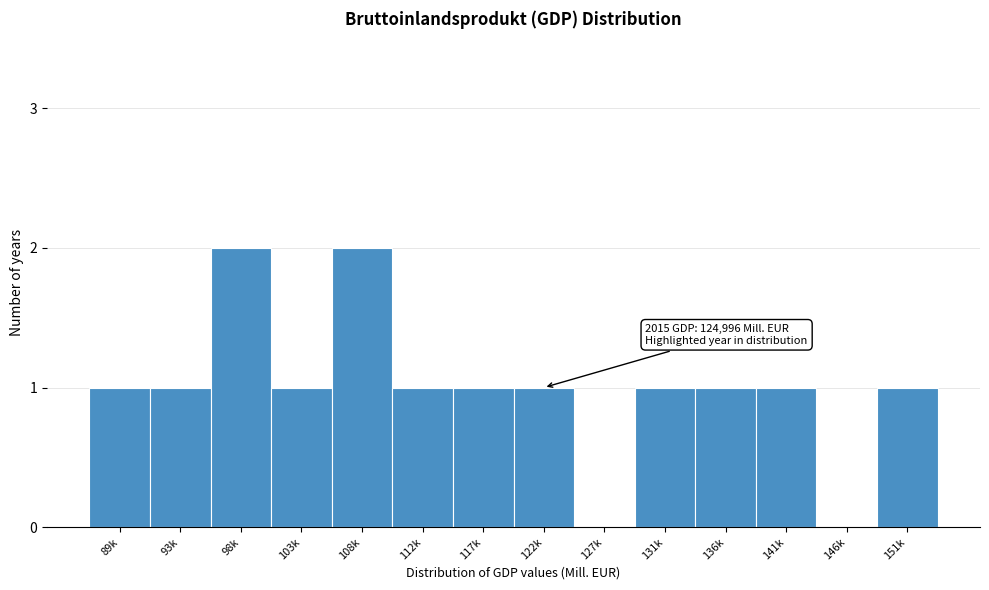

Reading left to right, list all the values displayed in this chart.

89k=1	93k=1	98k=2	103k=1	108k=2	112k=1	117k=1	122k=1	127k=0	131k=1	136k=1	141k=1	146k=0	151k=1